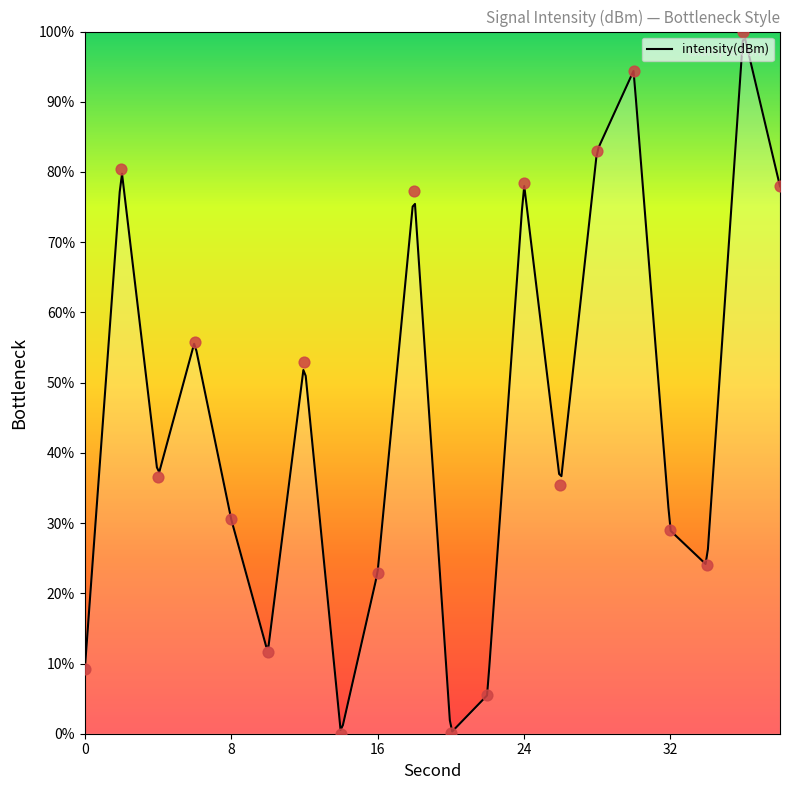

Between 16 and 30, which is larger?

30